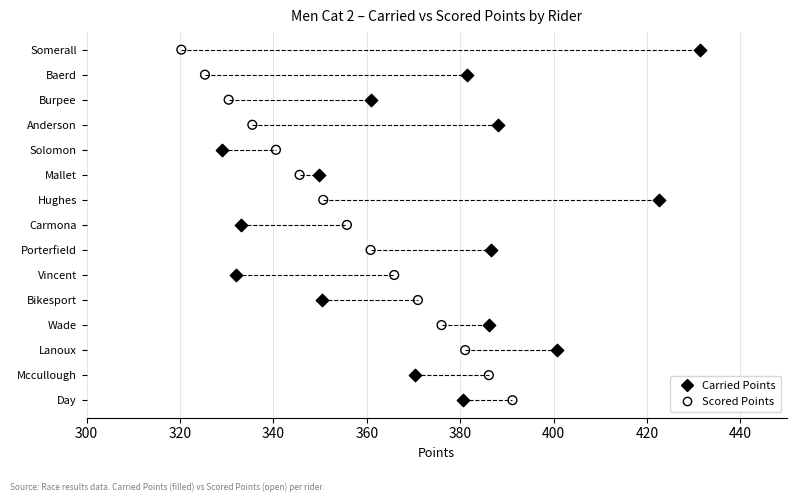

What are all the series names shown in the legend?

Carried Points, Scored Points